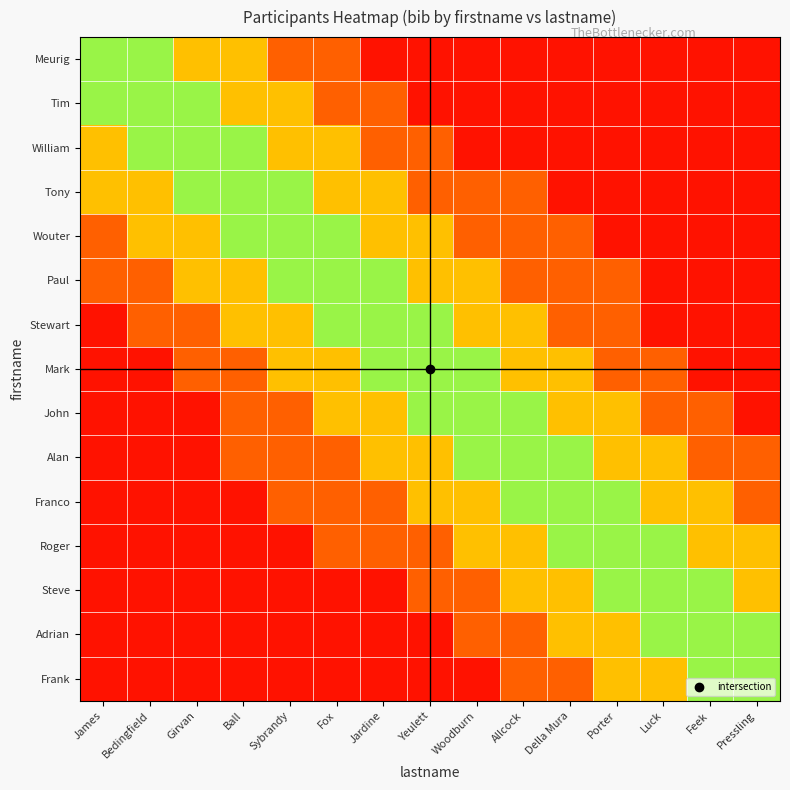

What is the total value across all series at Woodburn?

5.6